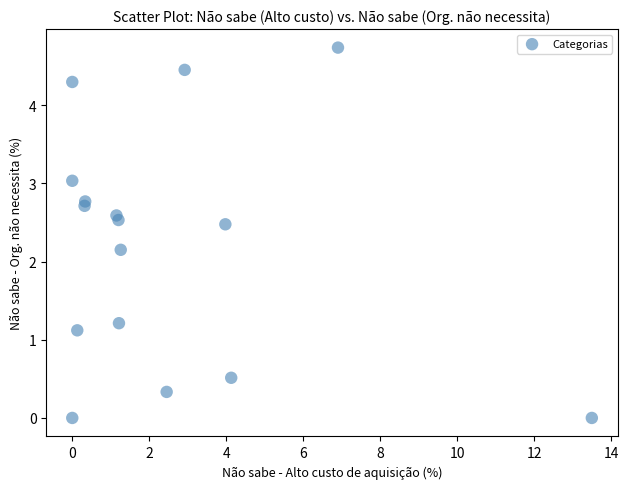

What Y value in the scatter plot is closest to 2?

2.2